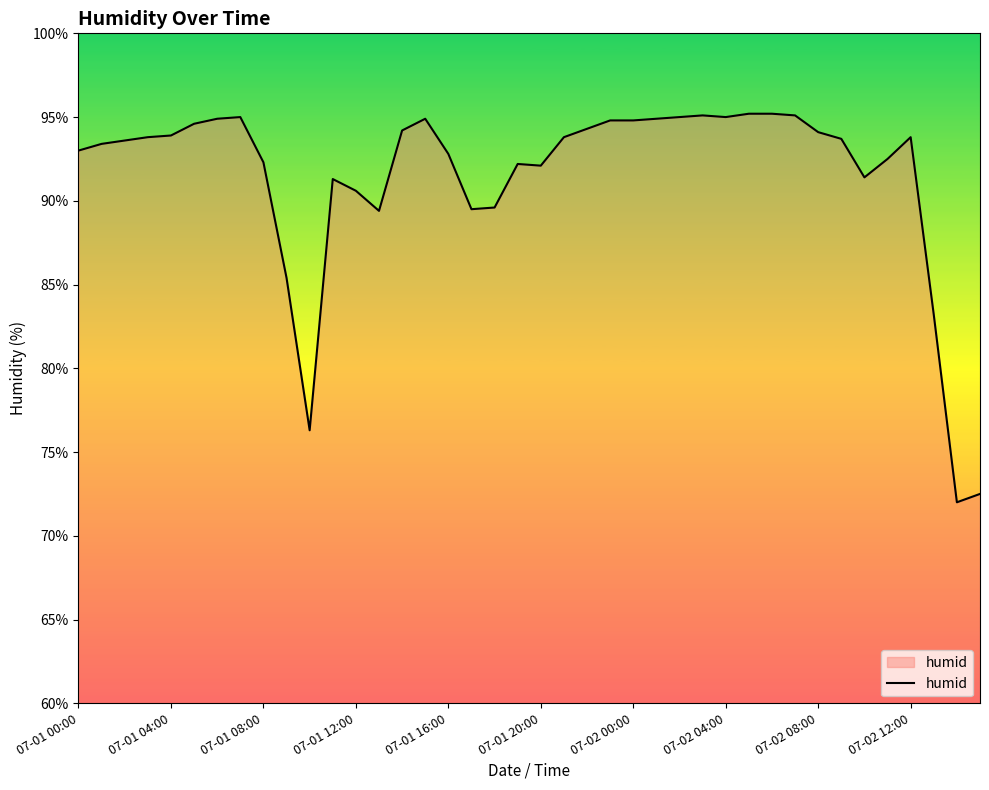

What is the greatest value displayed?

95.2